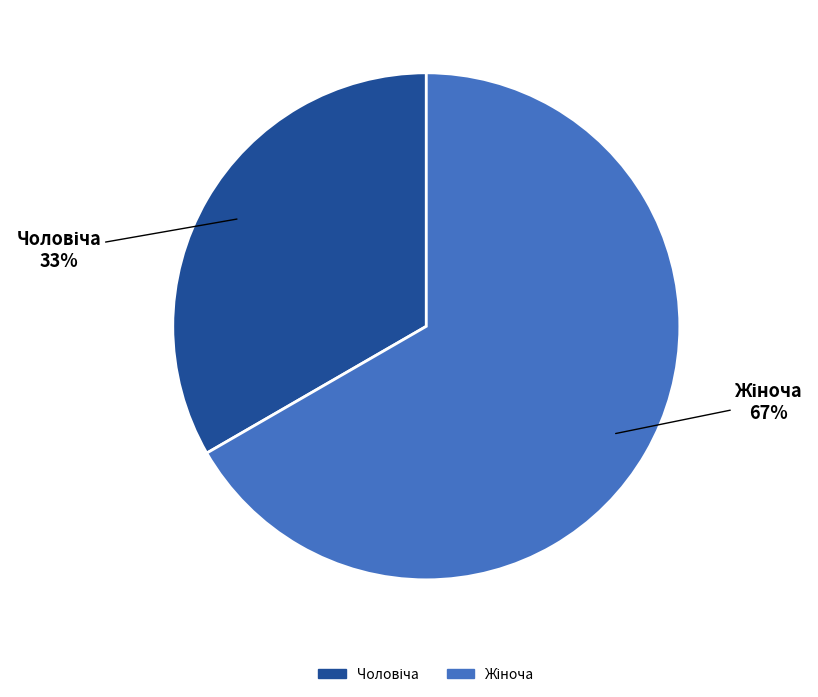

Is there any slice that represents more than half of the pie?

Yes